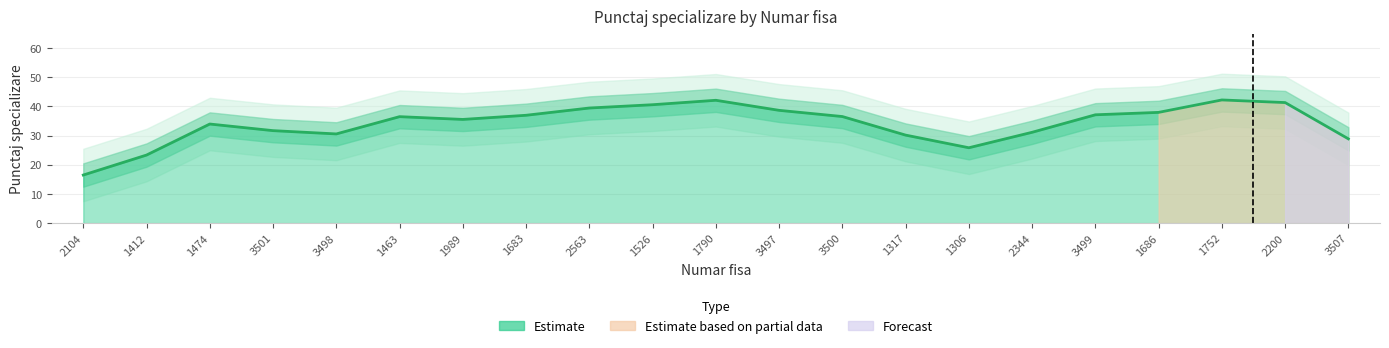

What is the difference between the second highest and minimum values?

25.6